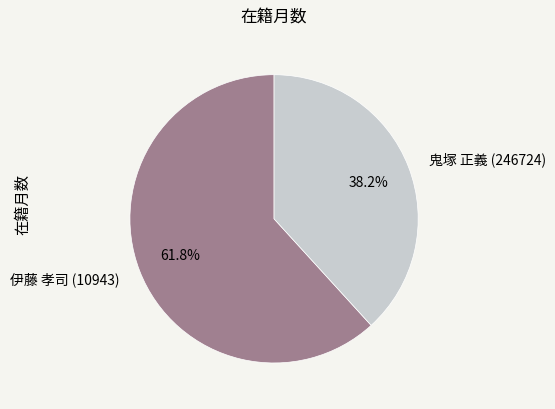

What is the largest slice in the pie chart?

伊藤 孝司 (10943)